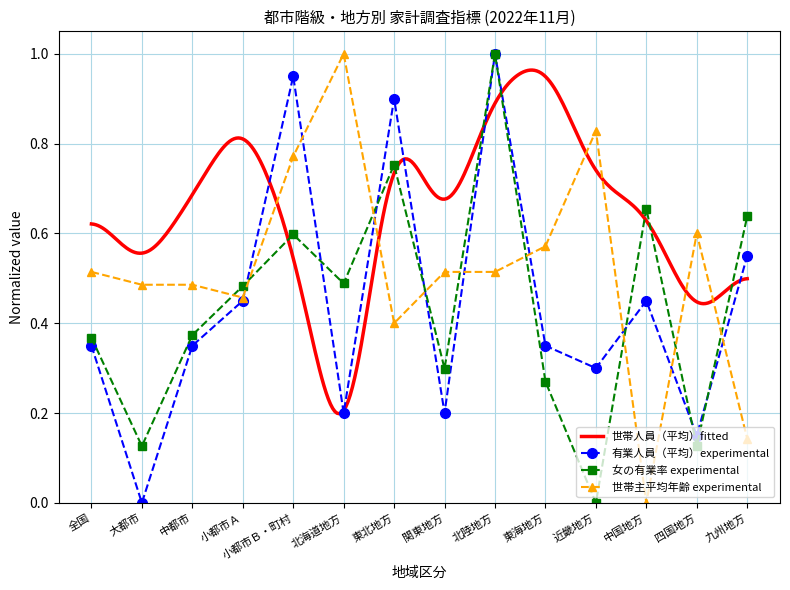

What is the greatest value displayed?

1.0